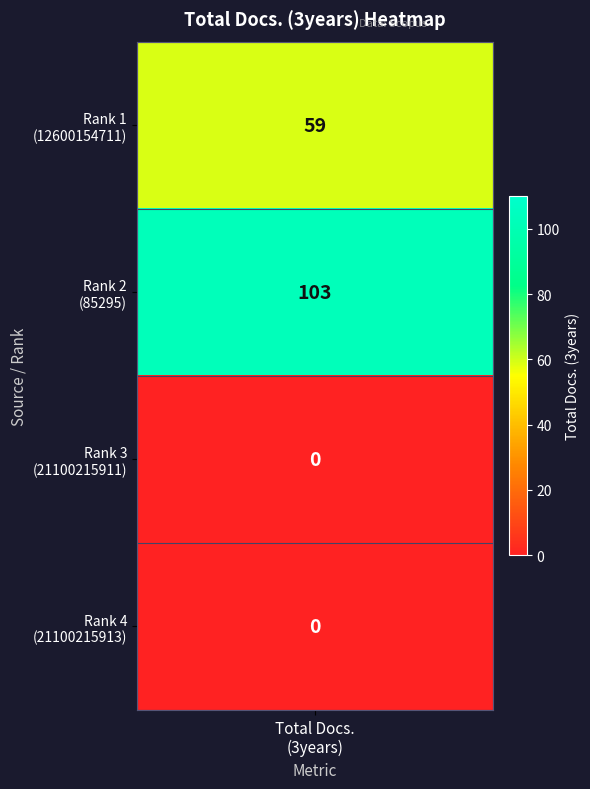

Rank the categories by value from highest to lowest.

Rank 2, Rank 1, Rank 3, Rank 4